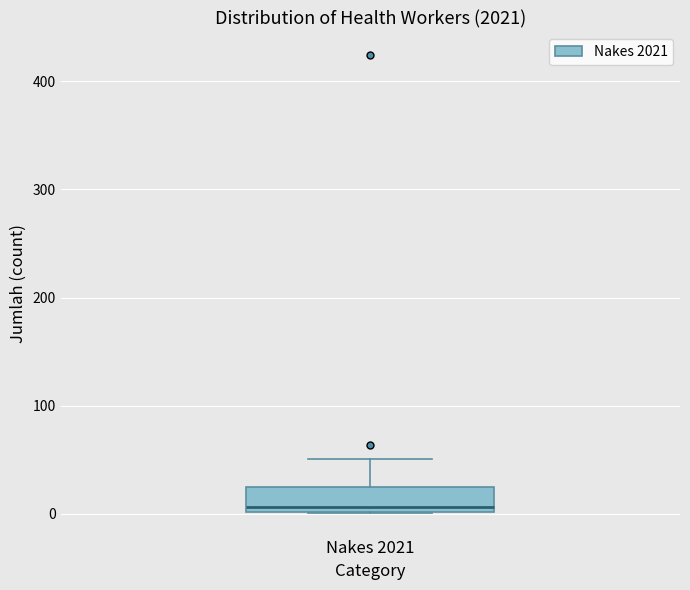

Transcribe this box plot: give where the median line is, the range the box spans, and where the two whiskers end, as read against the y-axis. The values are not printed on the chart, so give them approximately, as read against the axis.

median 10, box 0 to 30, whiskers 0 to 50